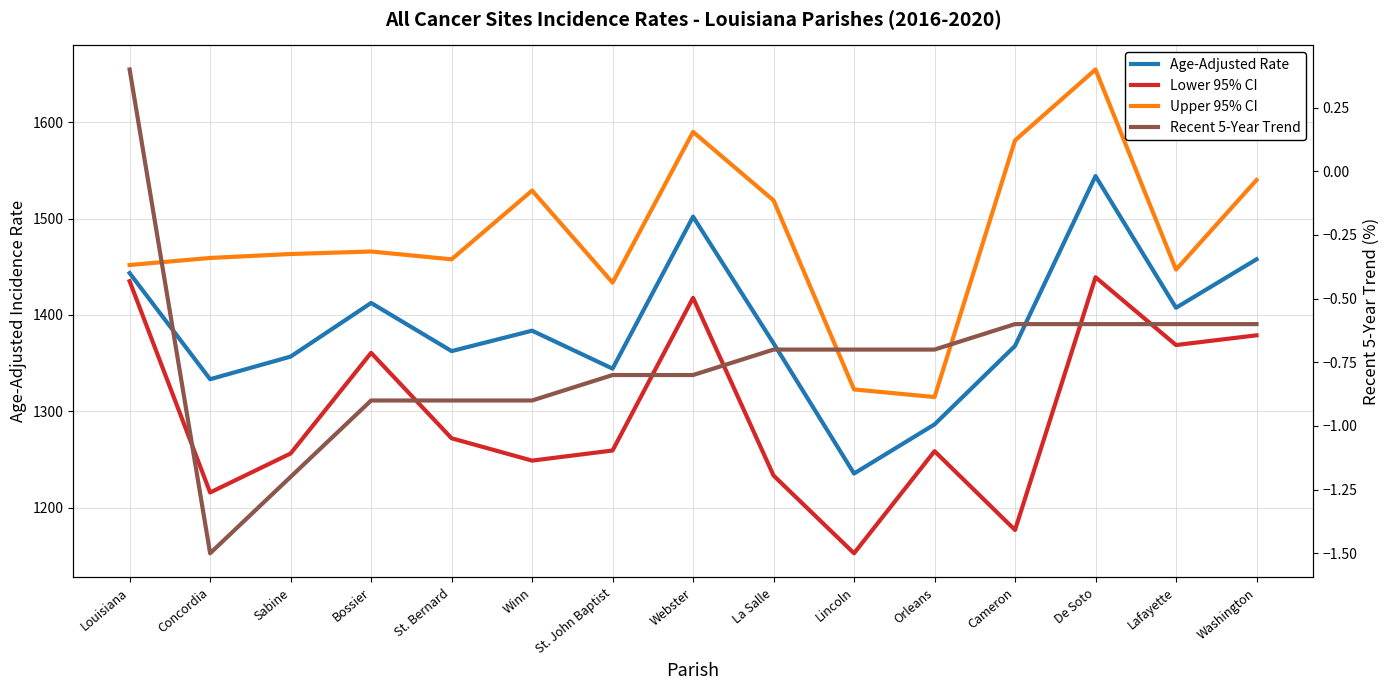

True or false: Age-Adjusted Rate and Upper 95% CI cross at least once.

False